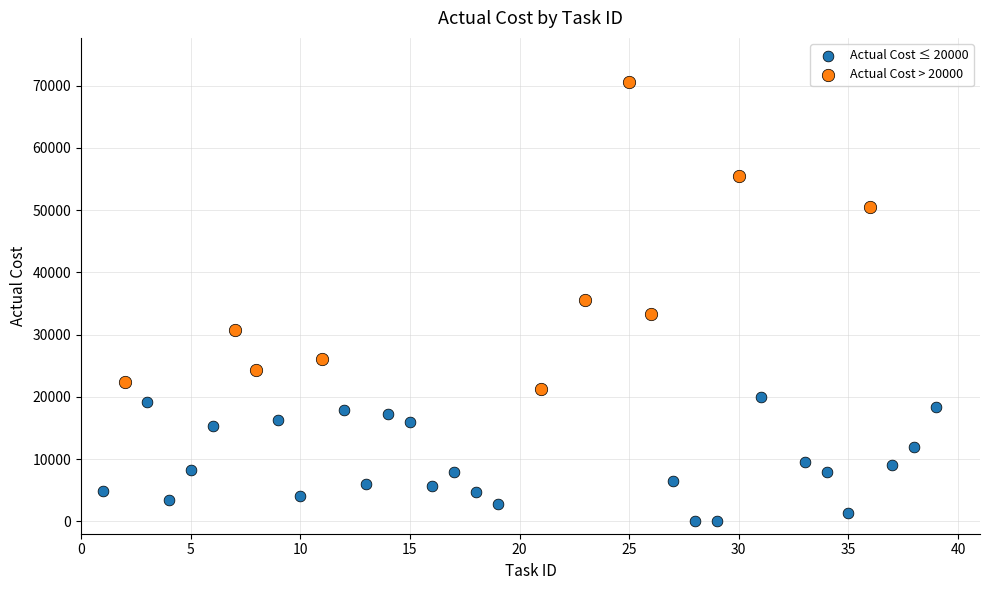

Which series has the widest spread of Y values?

Actual Cost > 20000